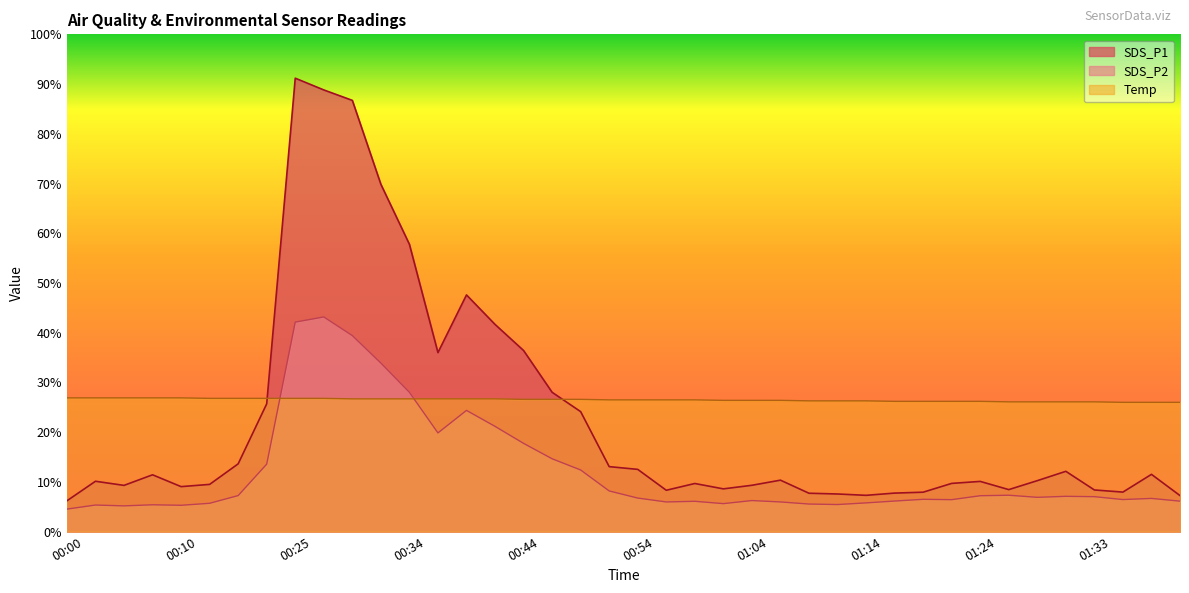

Rank the series at 00:34 from highest to lowest value.

SDS_P1, SDS_P2, Temp